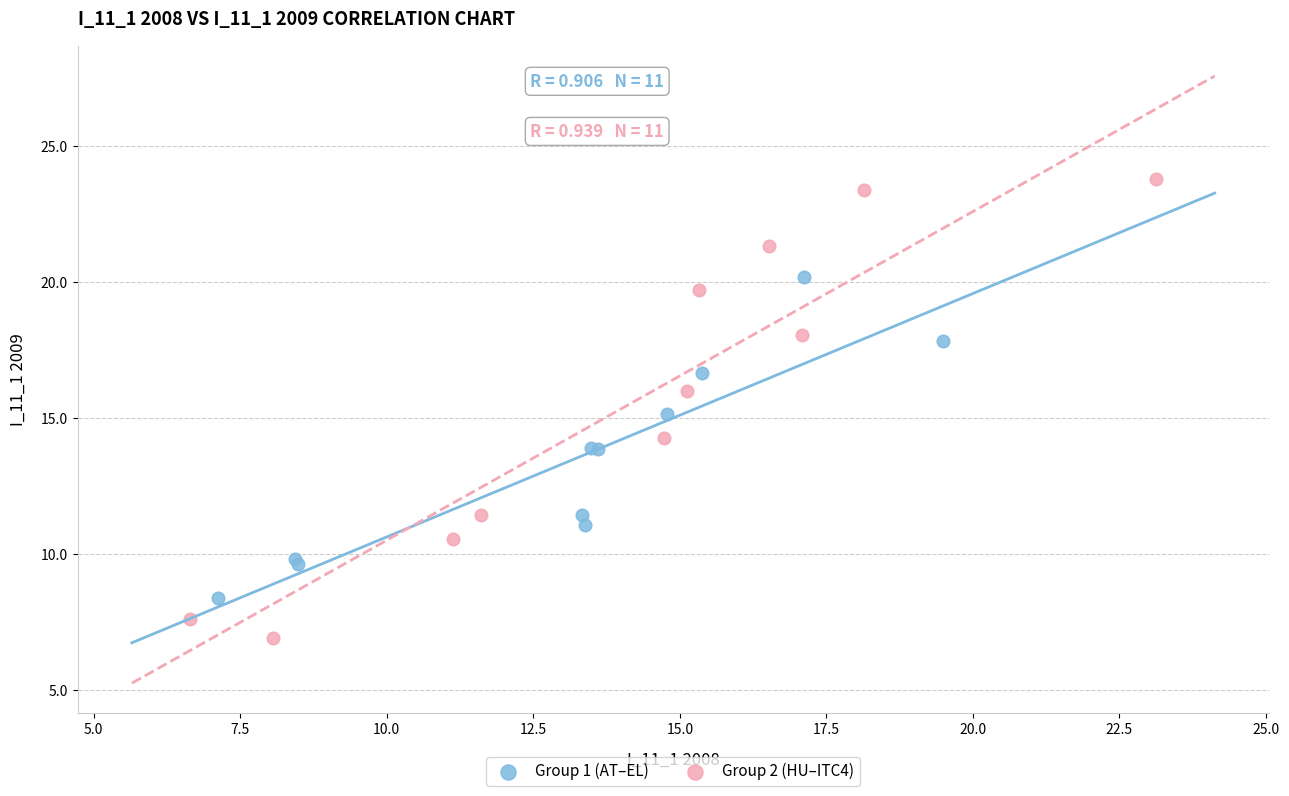

Which series reaches the minimum Y coordinate?

Group 2 (HU–ITC4)